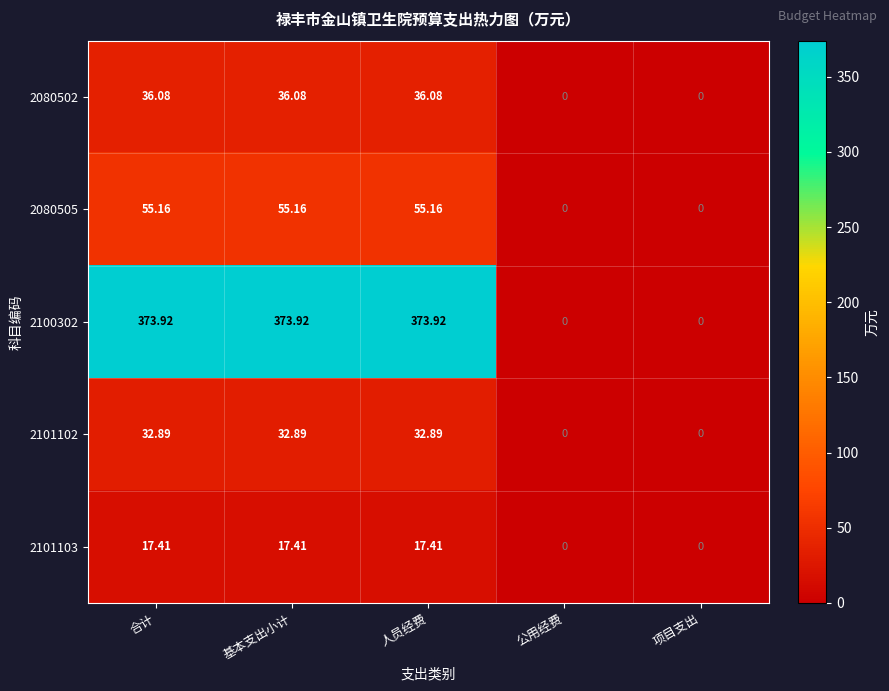

Which series has the widest spread of values?

2100302